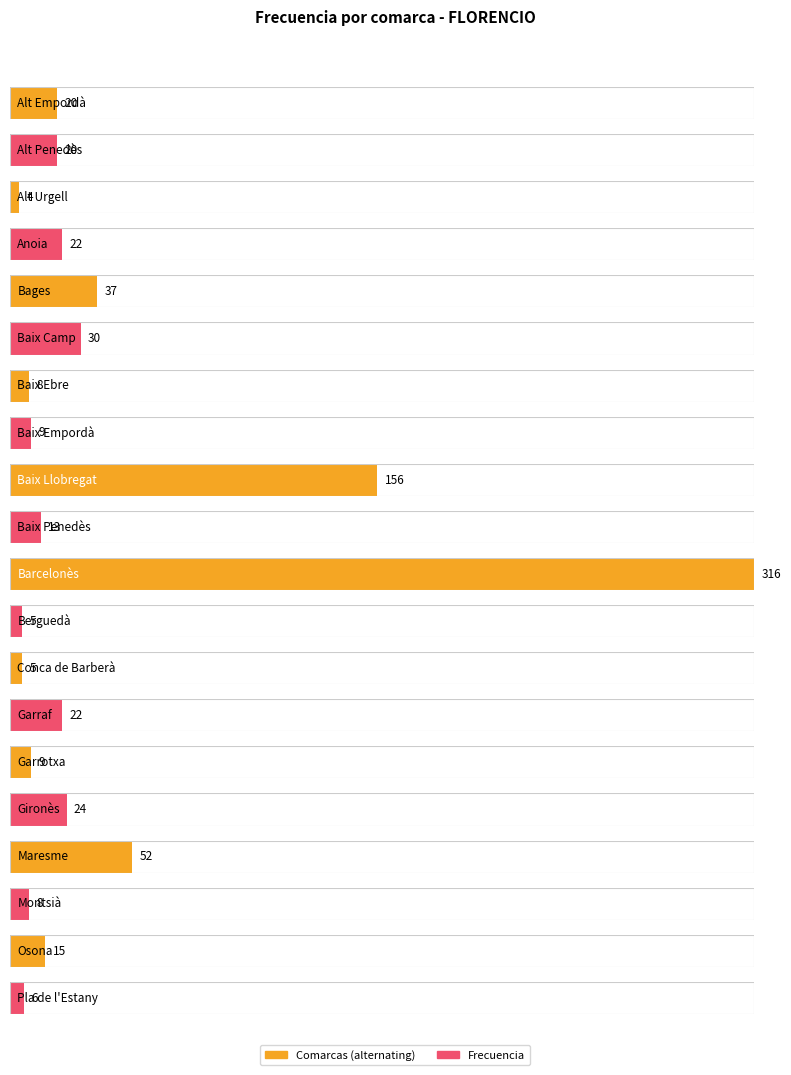

List the labels in order of value, largest first.

Barcelonès, Baix Llobregat, Maresme, Bages, Baix Camp, Gironès, Anoia, Garraf, Alt Empordà, Alt Penedès, Osona, Baix Penedès, Baix Empordà, Garrotxa, Baix Ebre, Montsià, Pla de l'Estany, Berguedà, Conca de Barberà, Alt Urgell